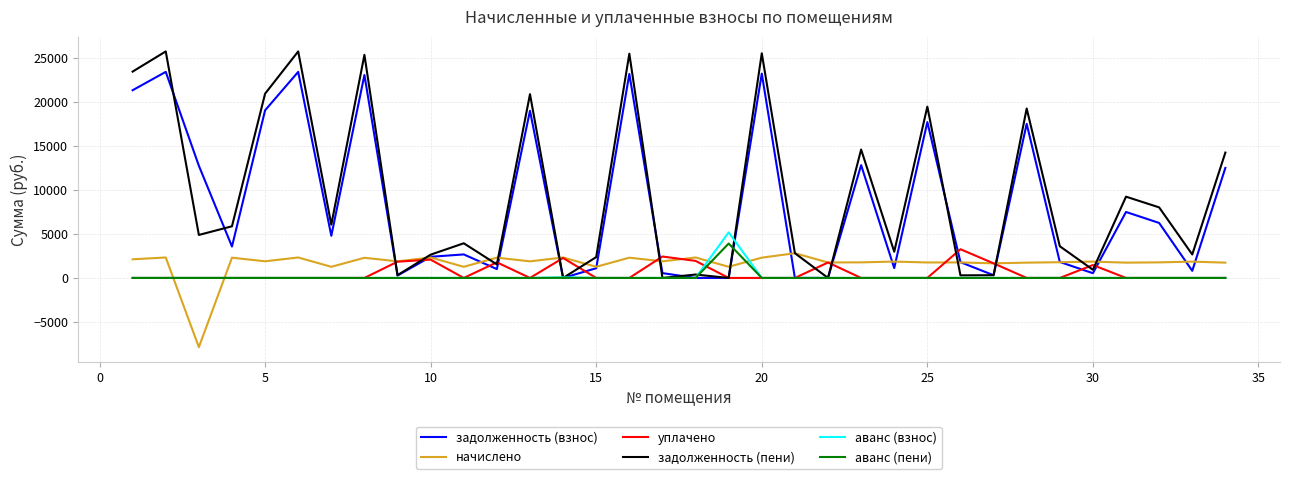

What is the smallest value displayed?

-7852.2